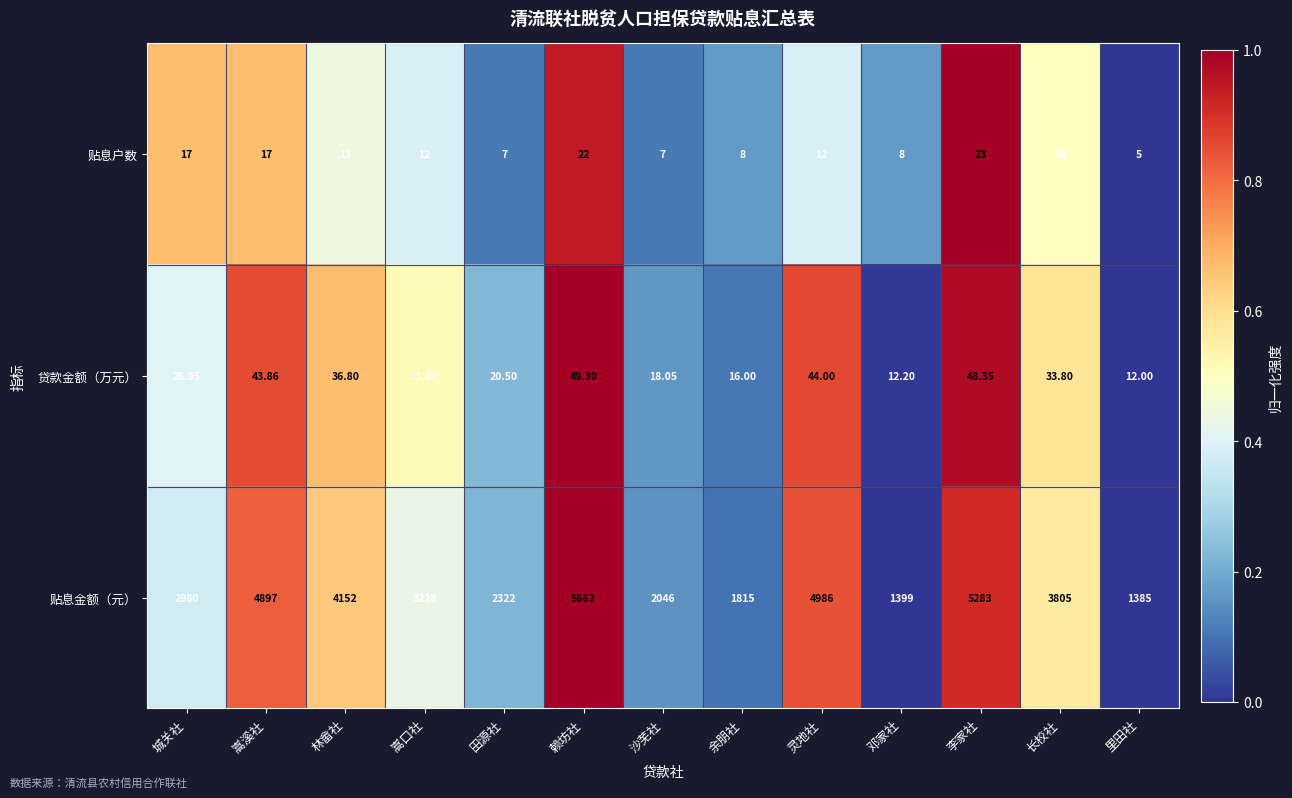

Where is 贴息金额（元） nearest to the value 3523?

长校社